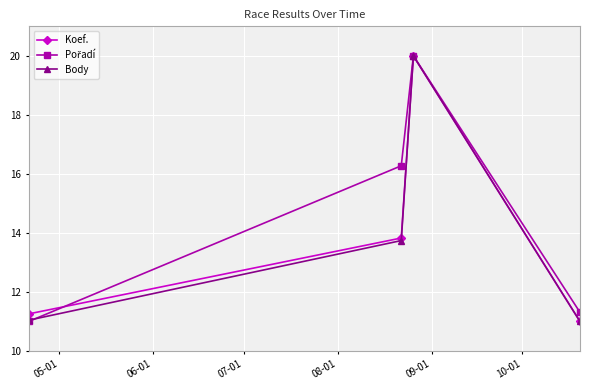

How many interior local peaks does the Body series have?

1